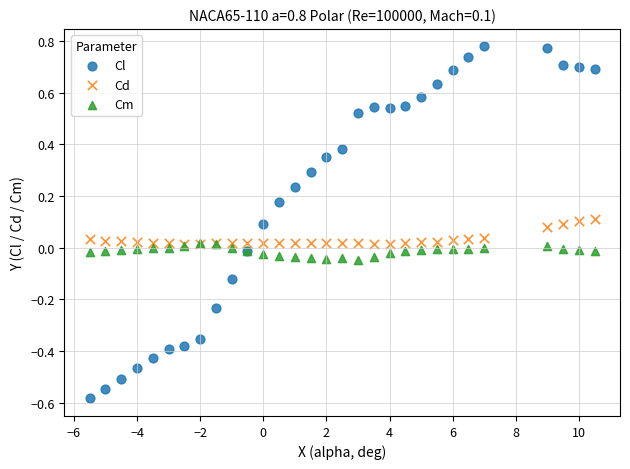

Which series contains the highest Y value?

Cl